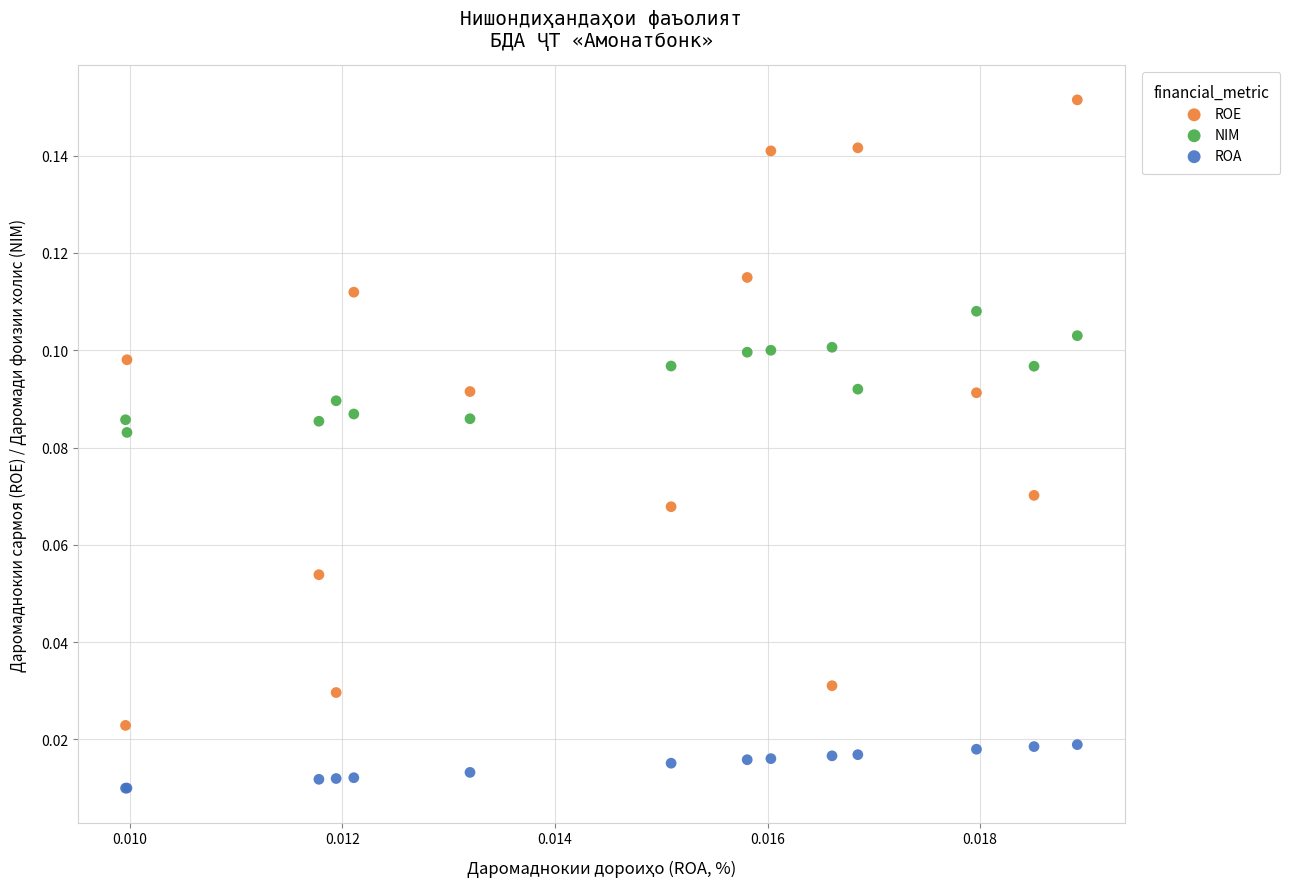

Which series has the largest Y range (max minus min)?

ROE